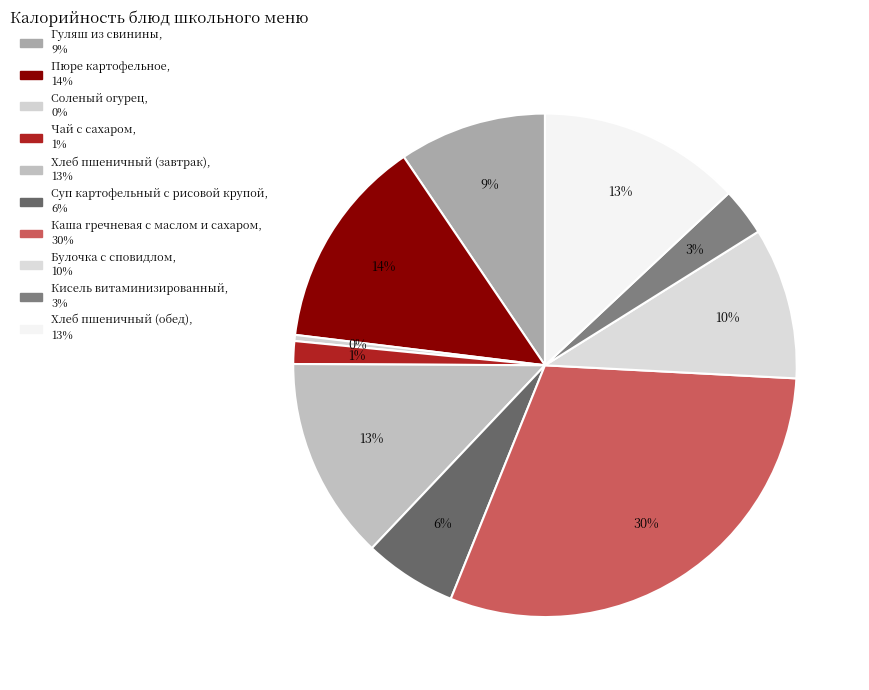

To the nearest percent, what percentage of the pie is Каша гречневая с маслом и сахаром?

30%